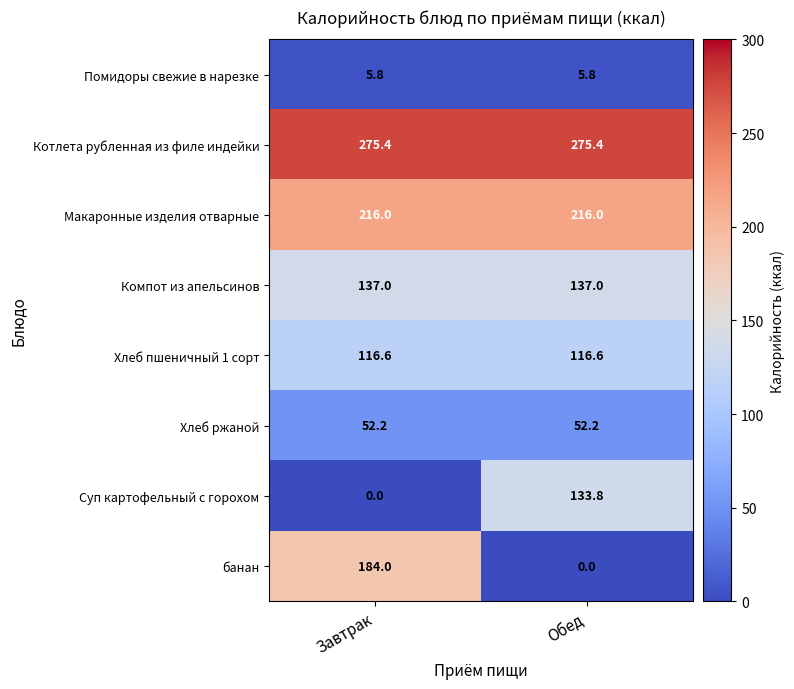

How many data points does each series have?

2